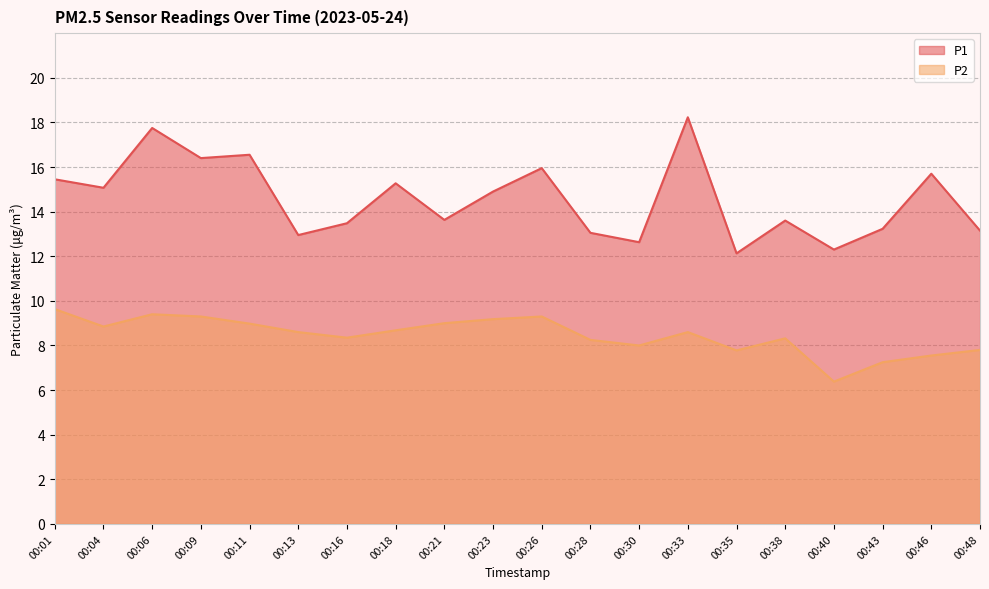

True or false: P1 and P2 cross at least once.

False